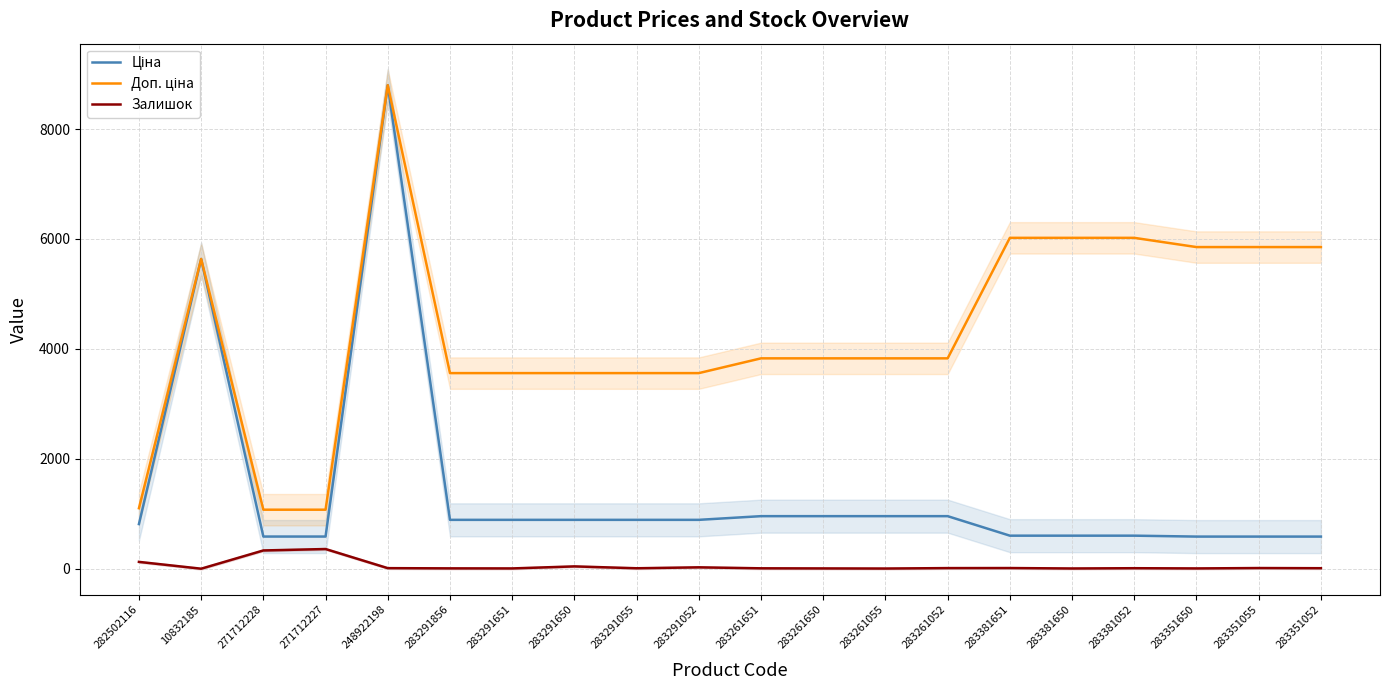

What is the value of the Доп. ціна point at the 9th from the left?

3559.7